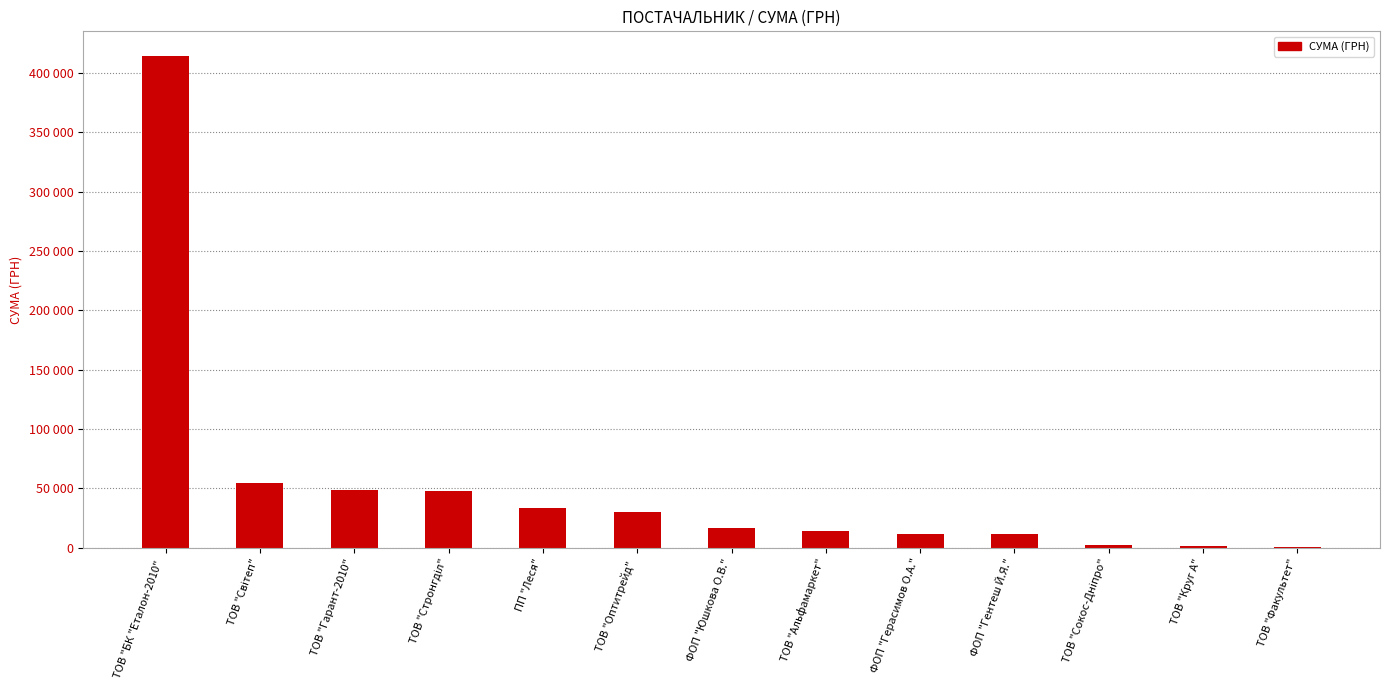

Between ФОП "Юшкова О.В." and ПП "Леся", which is larger?

ПП "Леся"